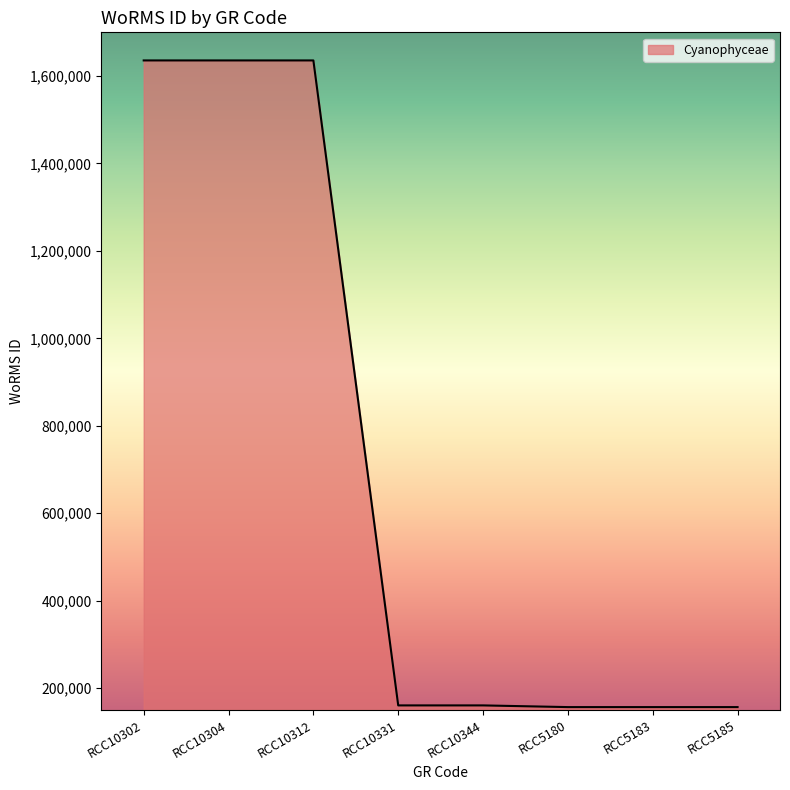

What is the smallest value displayed?

156692